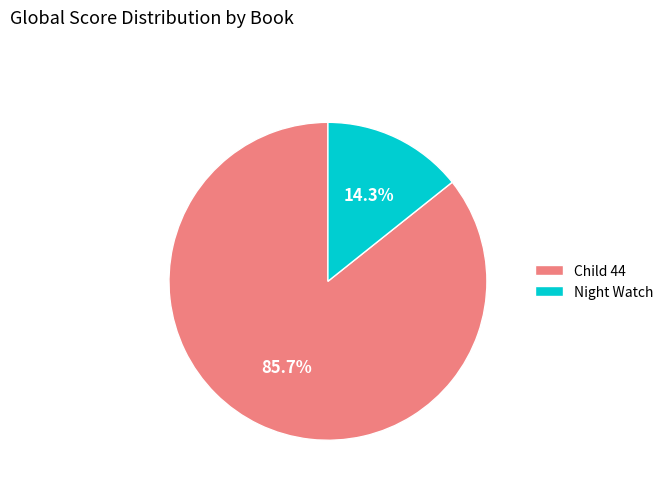

The Night Watch slice represents 14% of the pie. True or false?

True